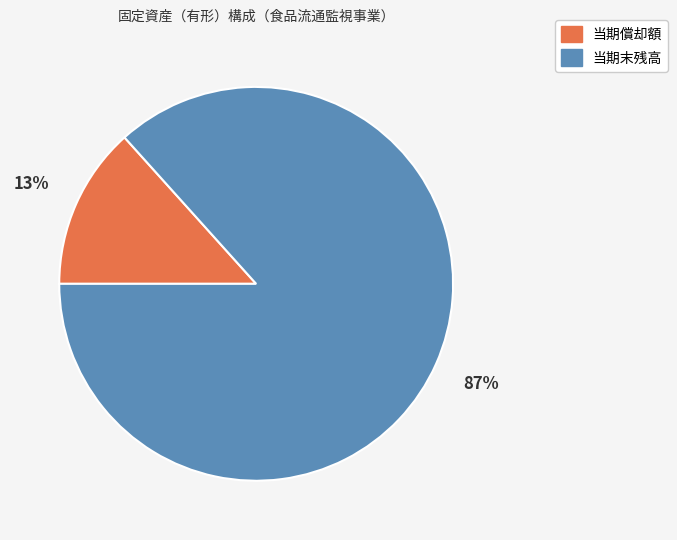

To the nearest percent, what is the combined percentage of 当期償却額 and 当期末残高?

100%